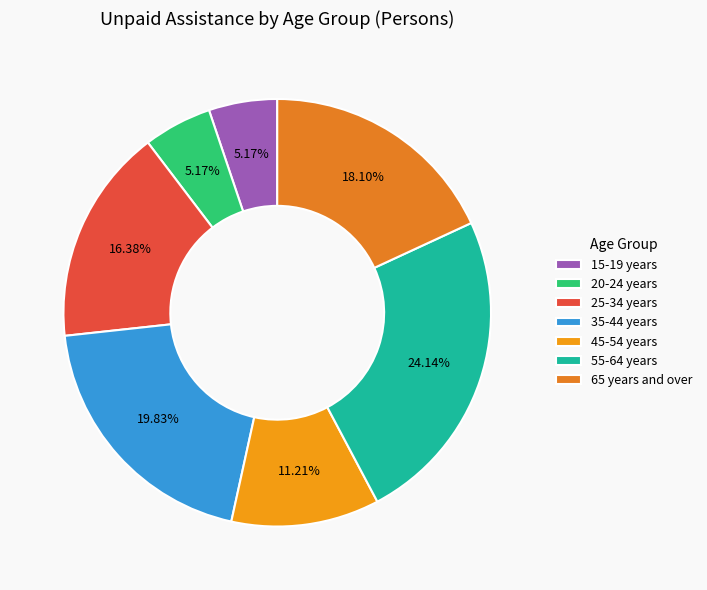

To the nearest percent, what is the average slice percentage?

14%